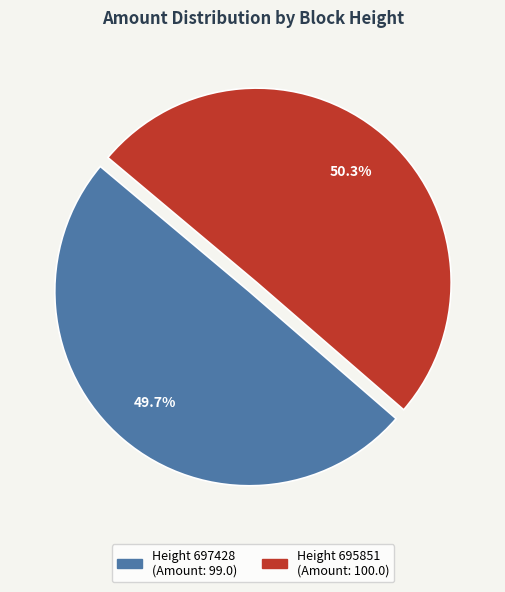

Which category has the biggest portion of the pie?

Height 695851